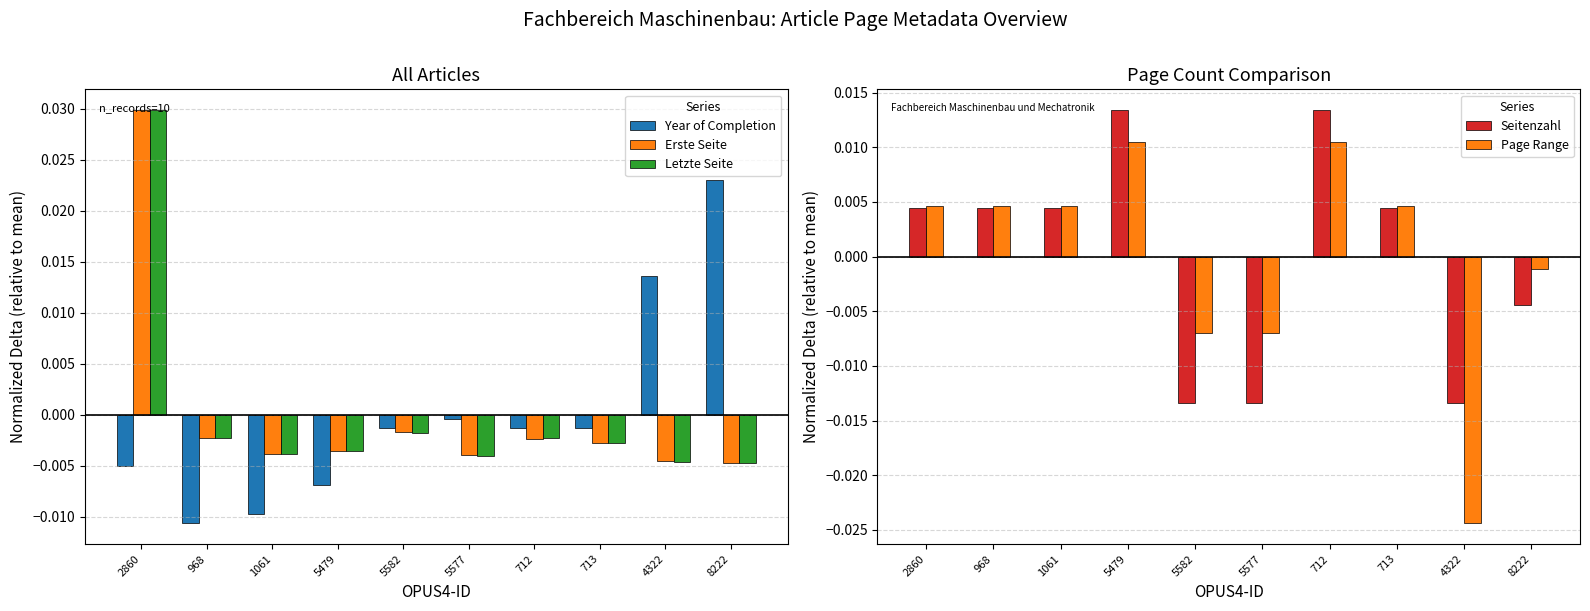

At how many categories does at least one series exceed 0?

8